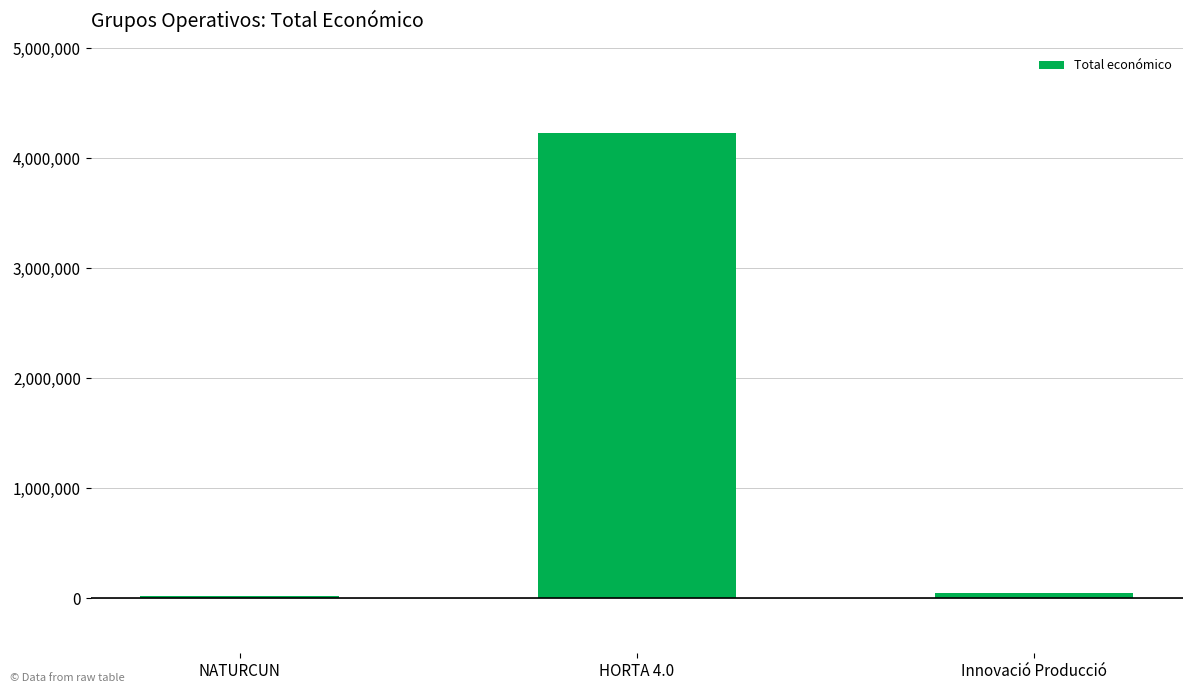

Which category has the highest value across all series?

HORTA 4.0